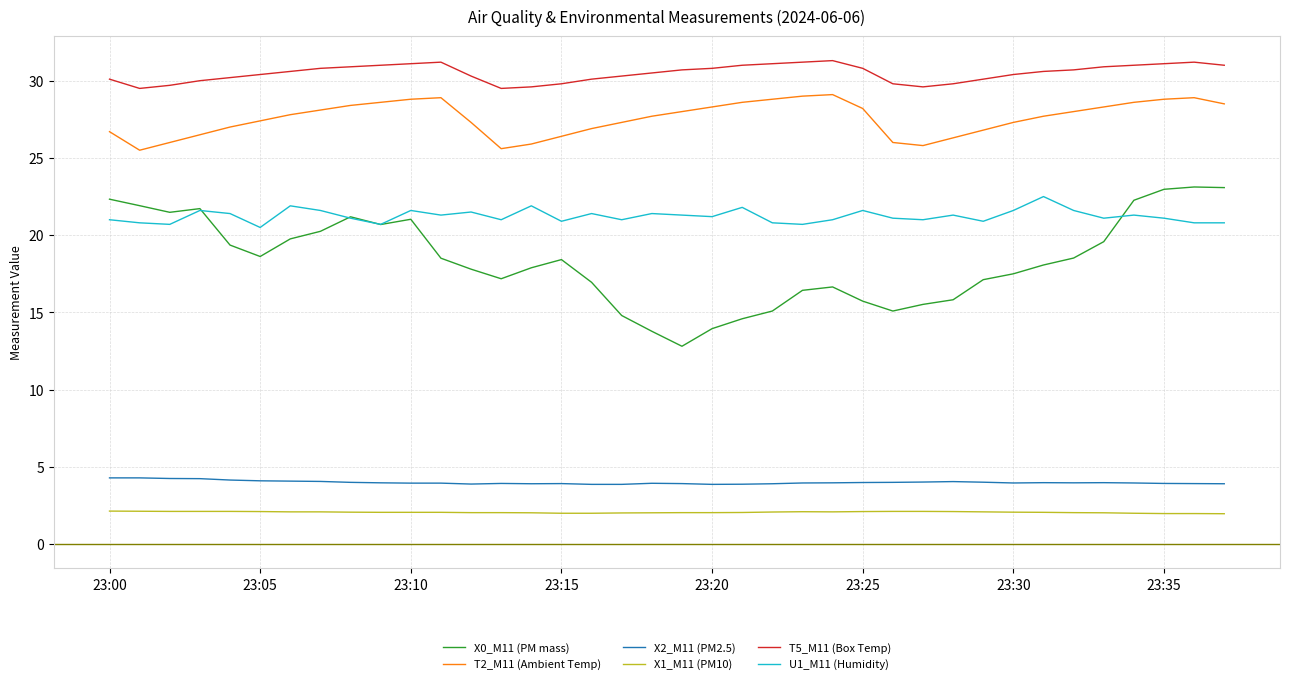

Which series has the widest spread of values?

X0_M11 (PM mass)